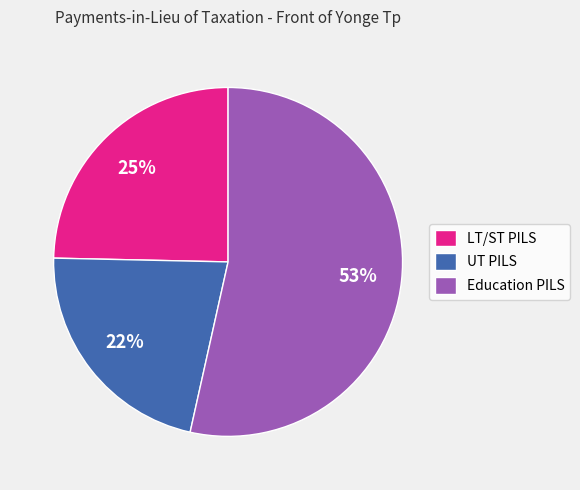

What is the ratio of the value at LT/ST PILS to the value at Education PILS?

0.5